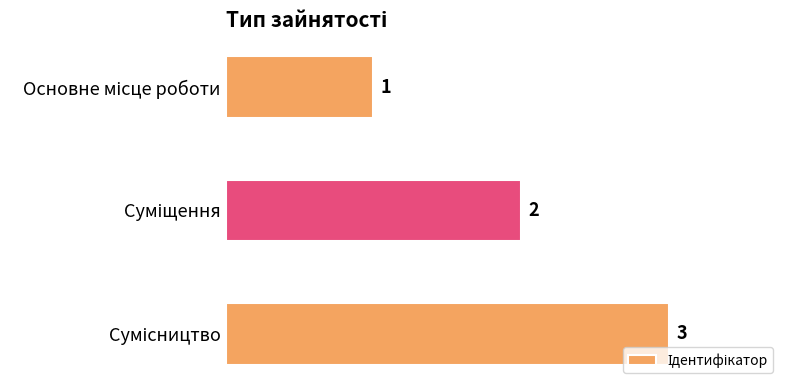

What is the value of the 1st bar from the top?

1